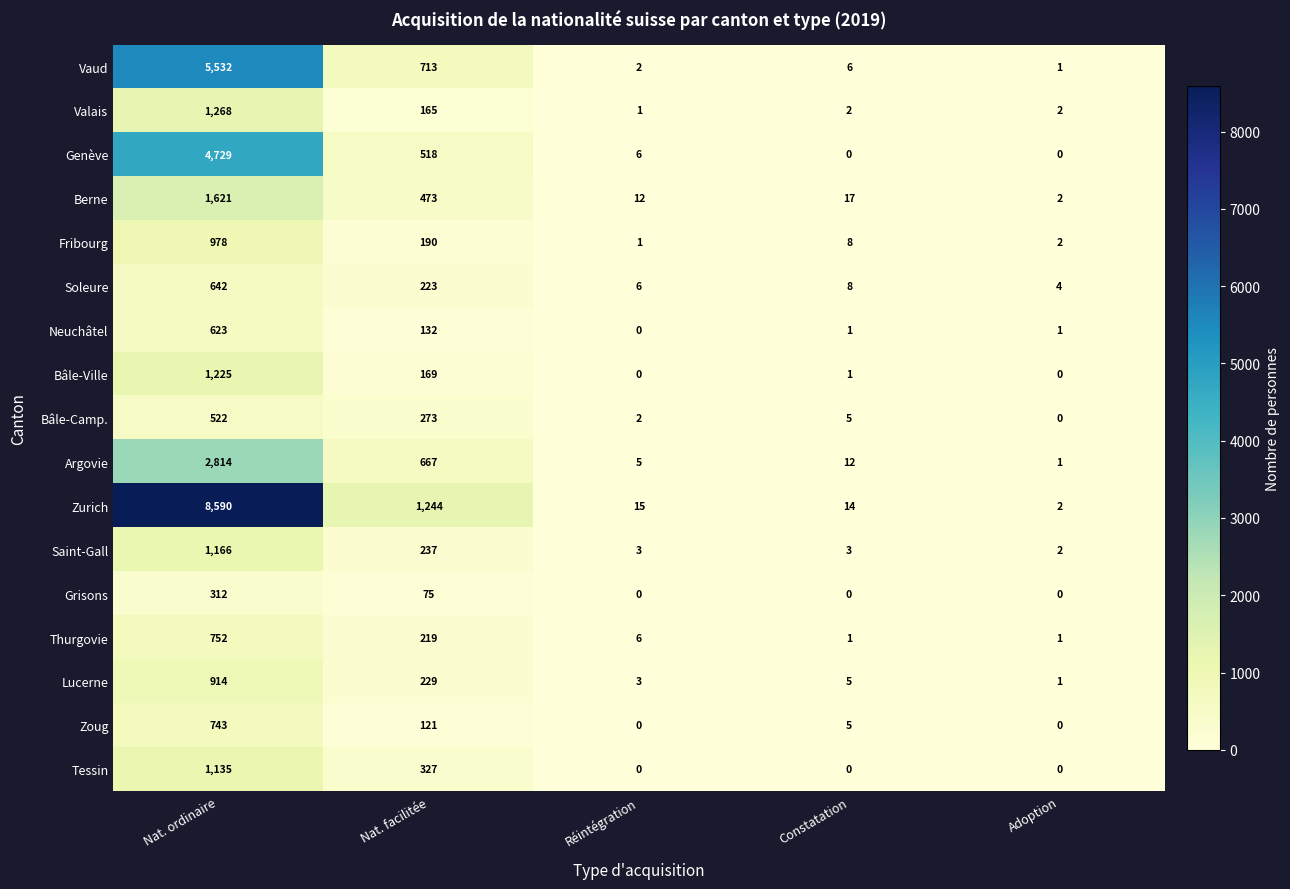

How many categories are shown in the chart?

5